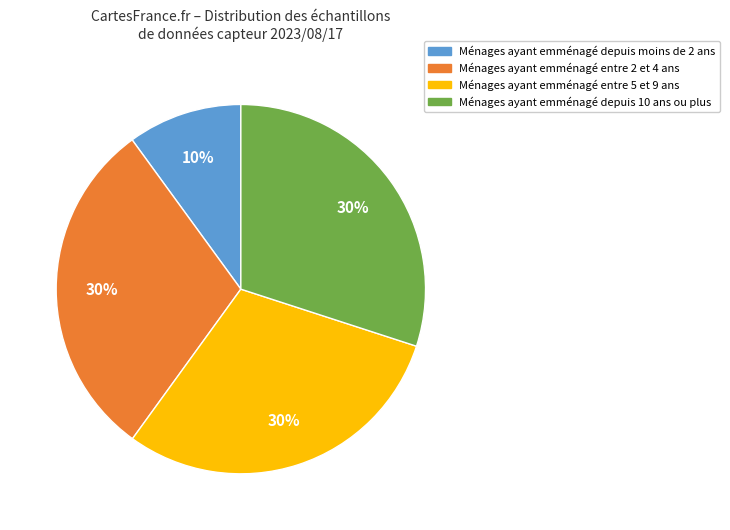

Does any single category account for the majority?

No